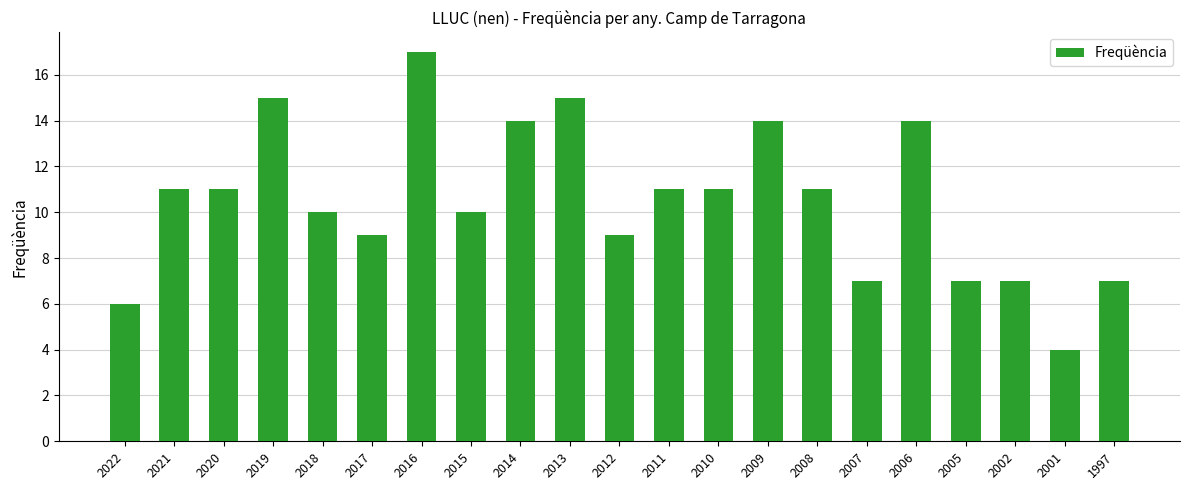

Is it true that the value at 2011 is 11?

True